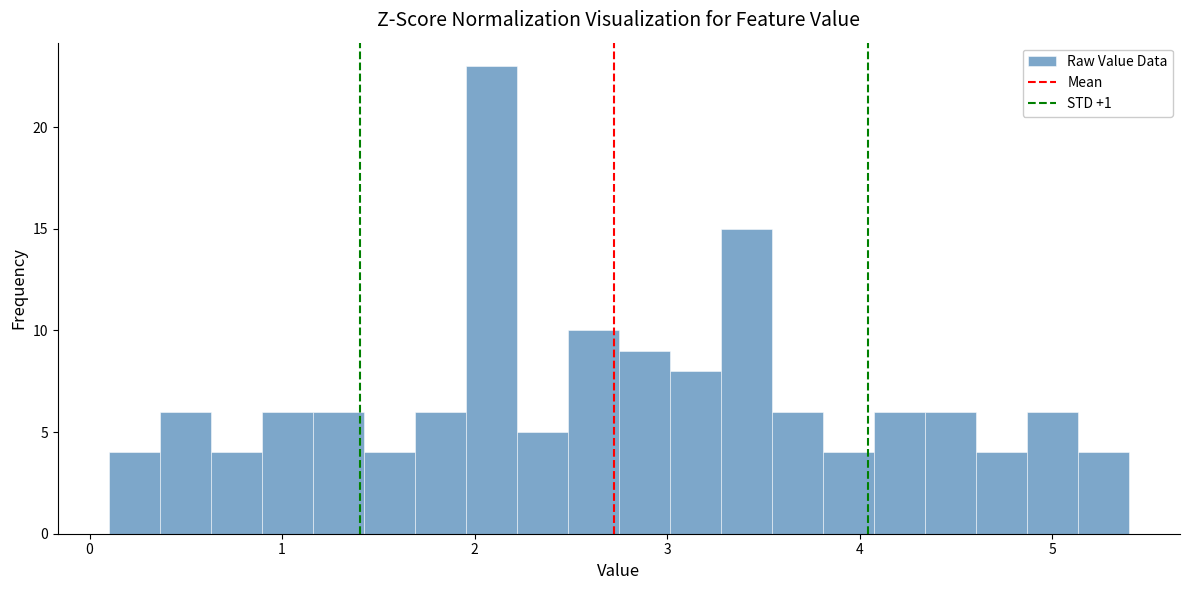

Read against the x-axis, roughly where is the centre of the tallest bar?

2.1